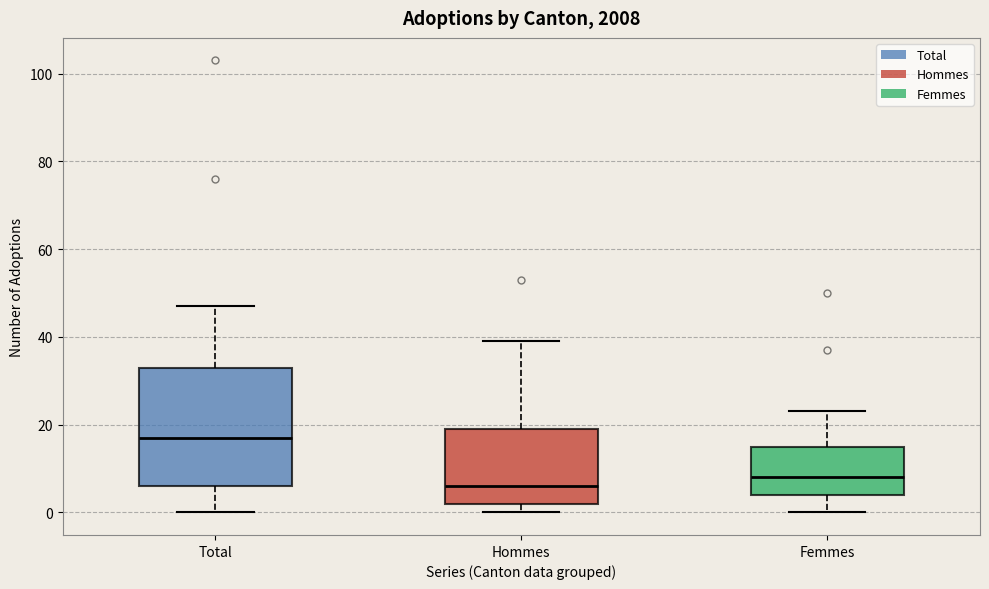

Where does the lower whisker of the box for Femmes end on the y-axis? The values are not printed on the chart, so give them approximately, as read against the axis.

0